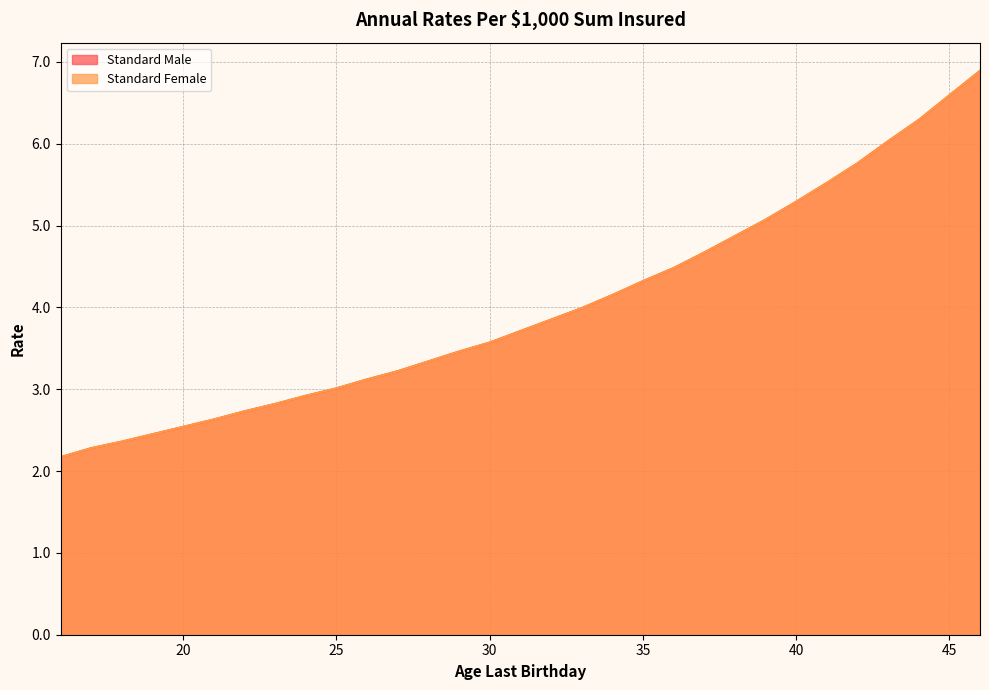

True or false: Standard Male has more than 1 points higher than both neighbors.

False